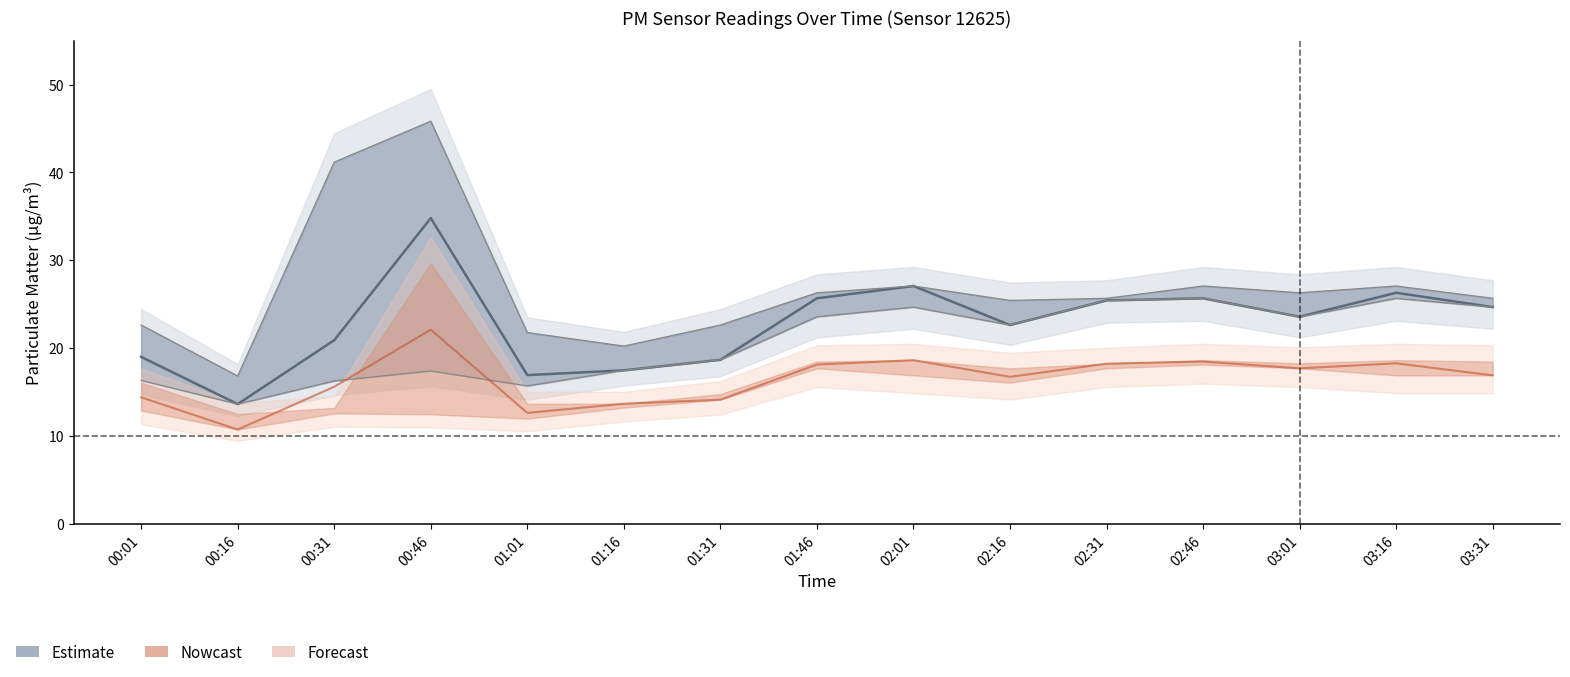

What is the lowest value of the Nowcast series?

10.7